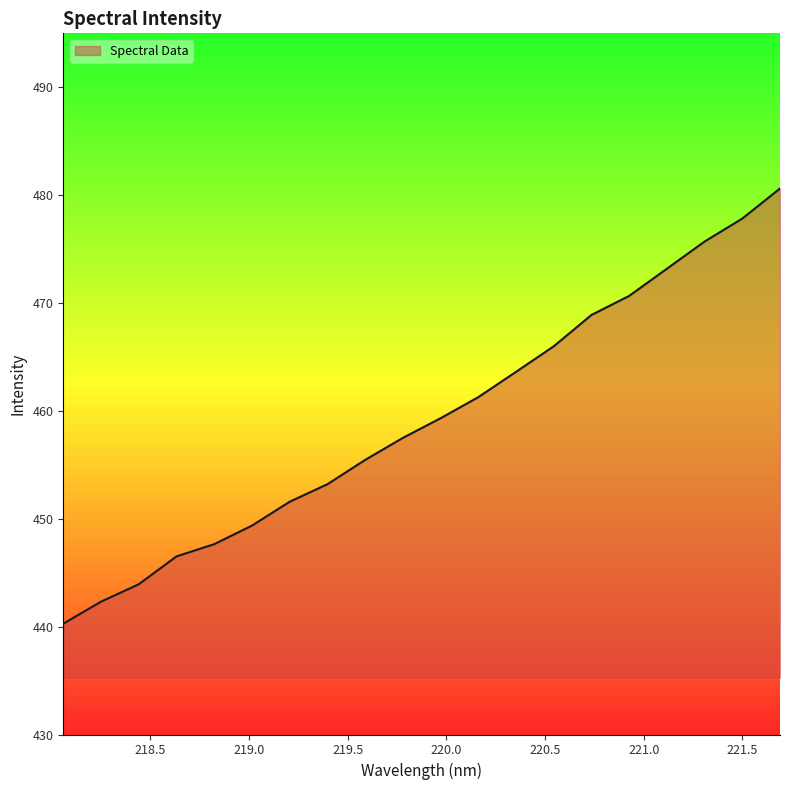

What is the difference between the maximum and minimum values?

40.3